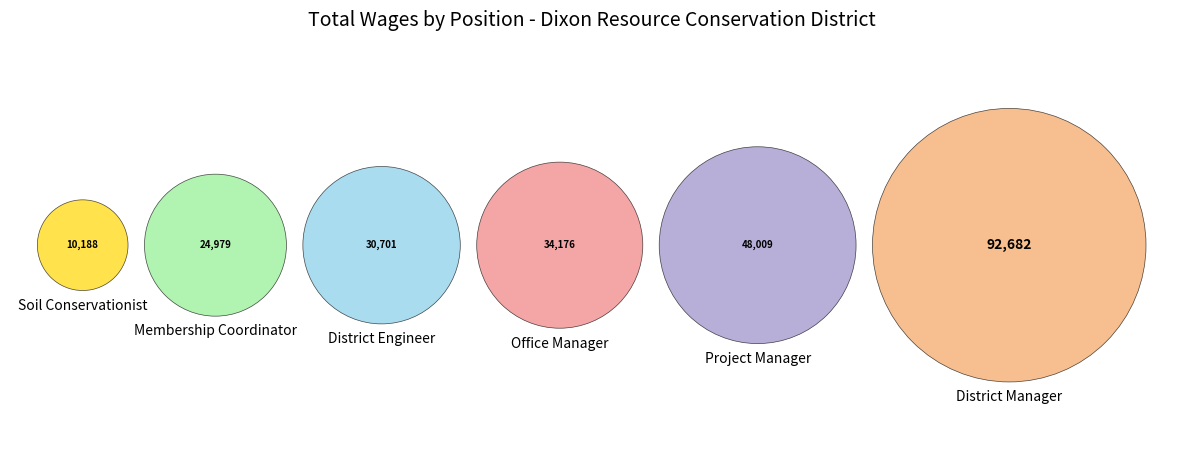

To the nearest percent, what is the difference between the Office Manager and District Manager slice percentages?

24%